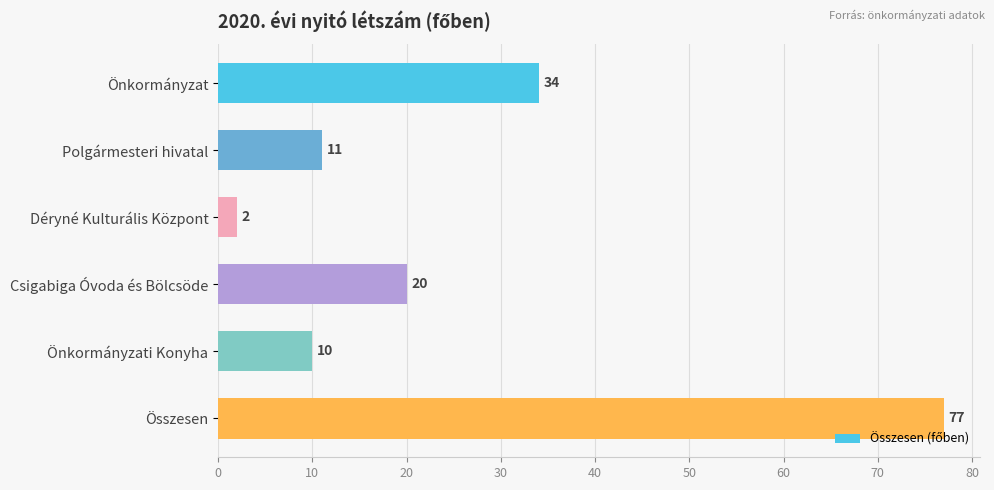

The chart shows a value of 34 at Önkormányzat. True or false?

True